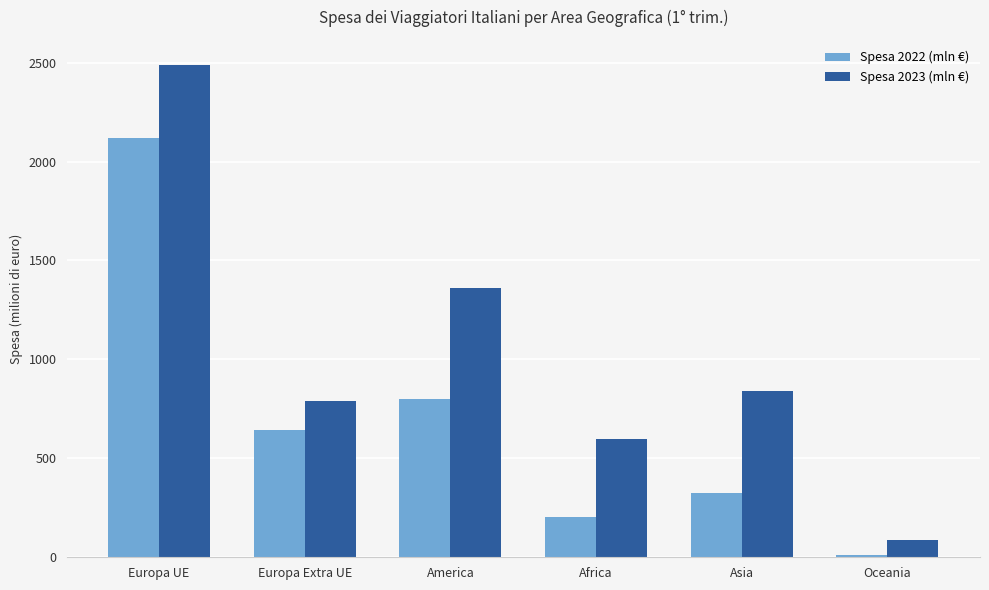

Reading left to right, list all the values displayed in this chart.

Spesa 2022 (mln €): 2119.9	645.3	797.5	204.7	324.1	11.1
Spesa 2023 (mln €): 2490.2	791.9	1362.7	596.6	840.9	88.7